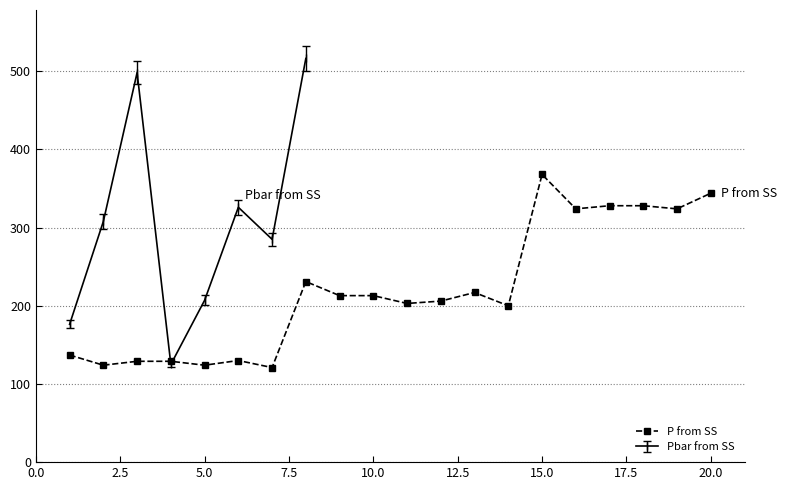

The P from SS series shows 231 at 15.0. True or false?

False